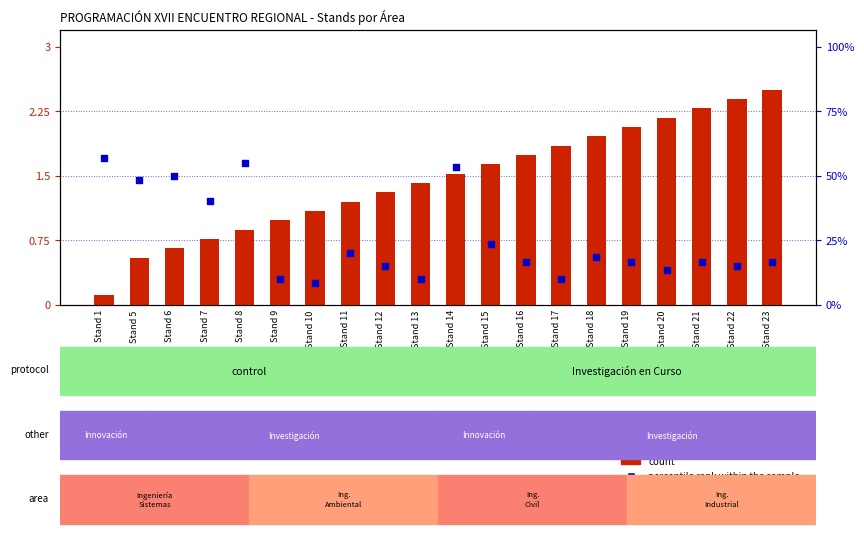

What are all the series names shown in the legend?

count, percentile rank within the sample